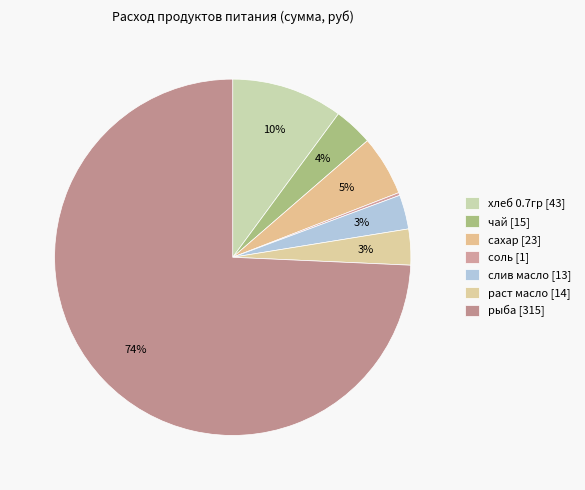

To the nearest percent, what portion does раст масло represent?

3%